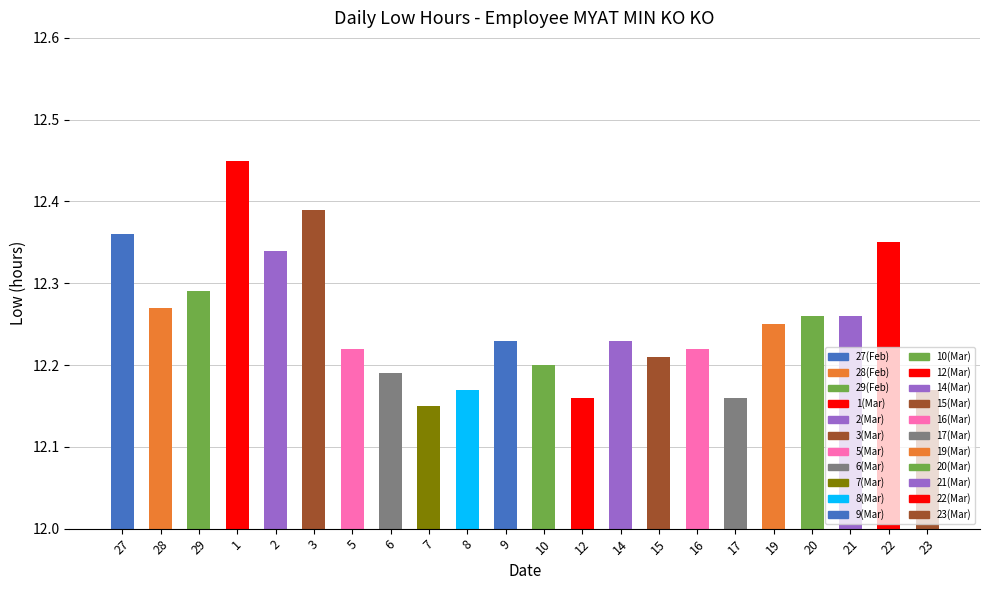

Between 29 and 6, which is larger?

29